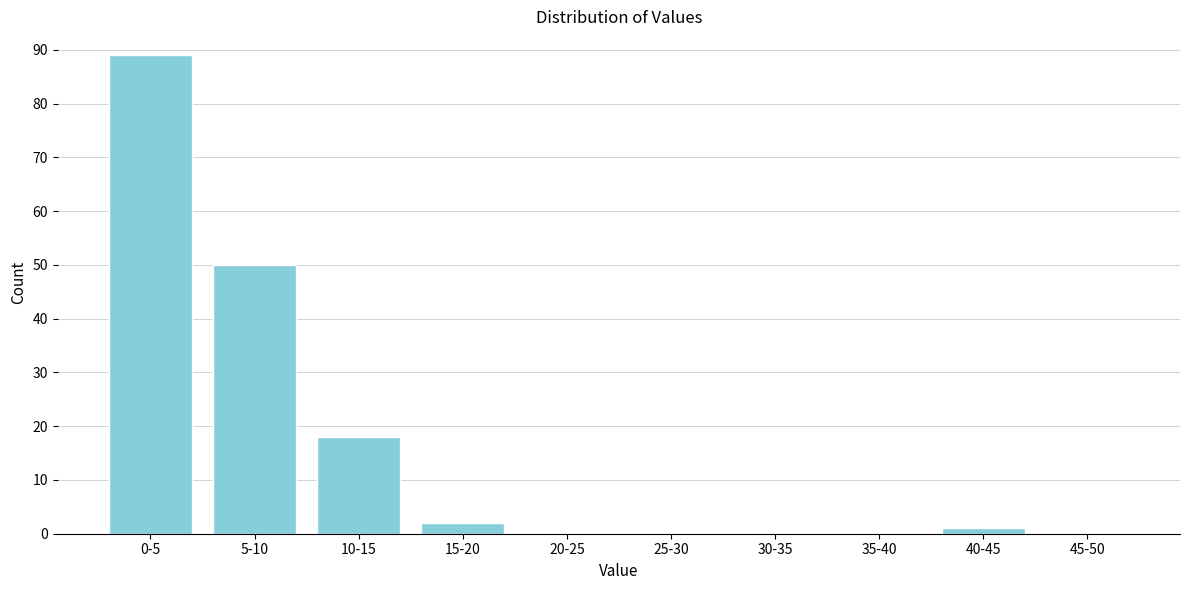

Reading right to left, list all the values displayed in this chart.

45-50=0	40-45=1	35-40=0	30-35=0	25-30=0	20-25=0	15-20=2	10-15=18	5-10=50	0-5=89